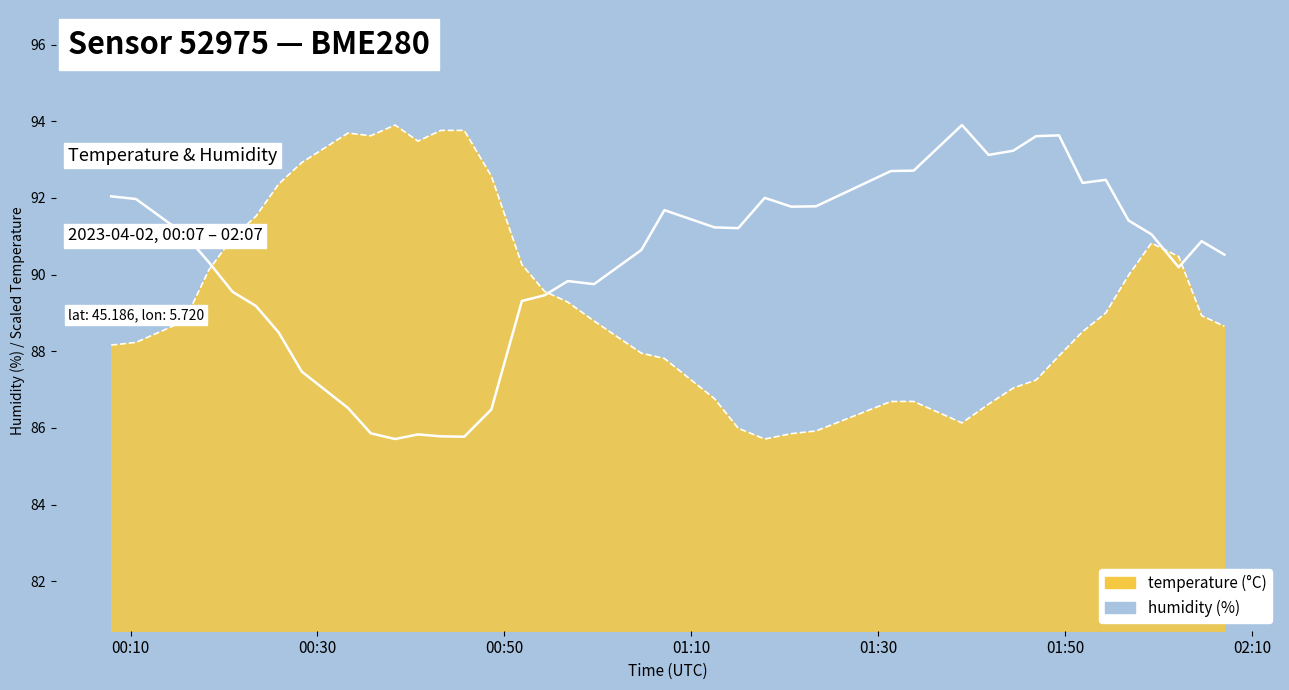

How many series are shown in this chart?

2